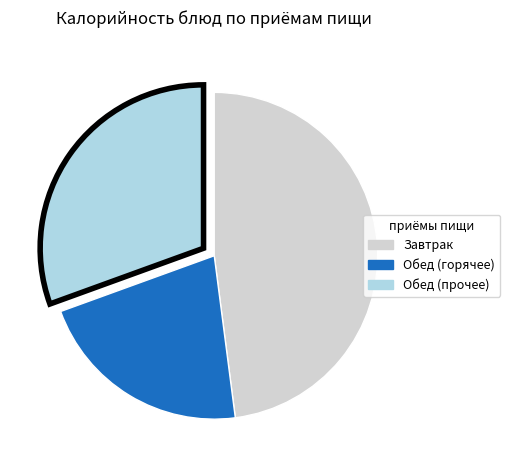

Is there a majority slice in this chart?

No